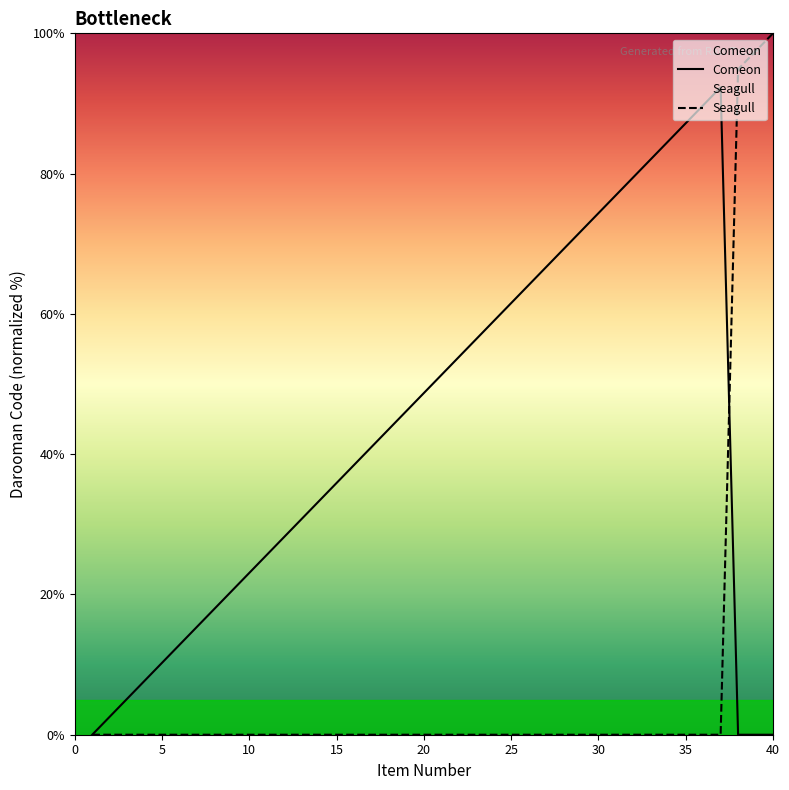

Which series has the widest spread of values?

Seagull